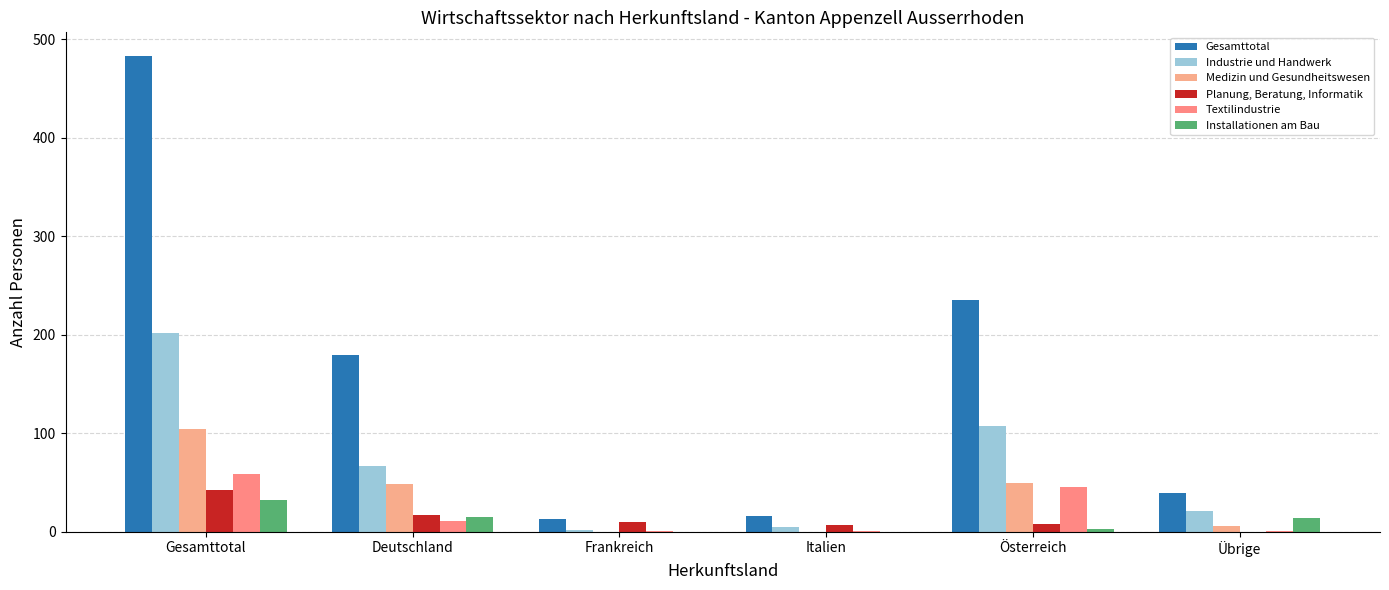

What is the total value across all series at Gesamttotal?

922